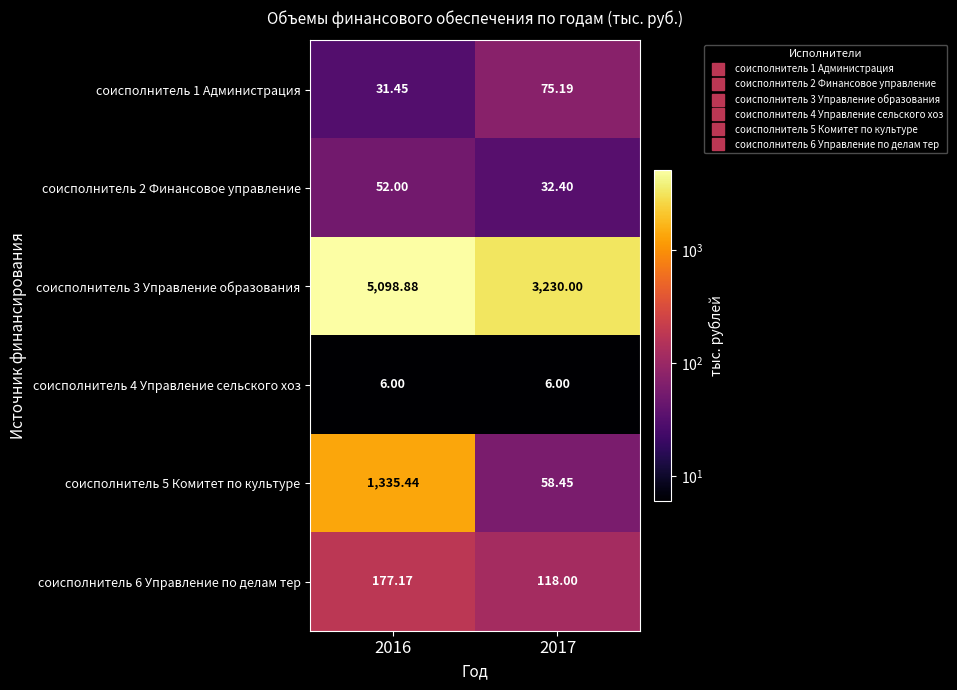

Is the value of соисполнитель 2 Финансовое управление at 2017 greater than the value of соисполнитель 1 Администрация at 2017?

No